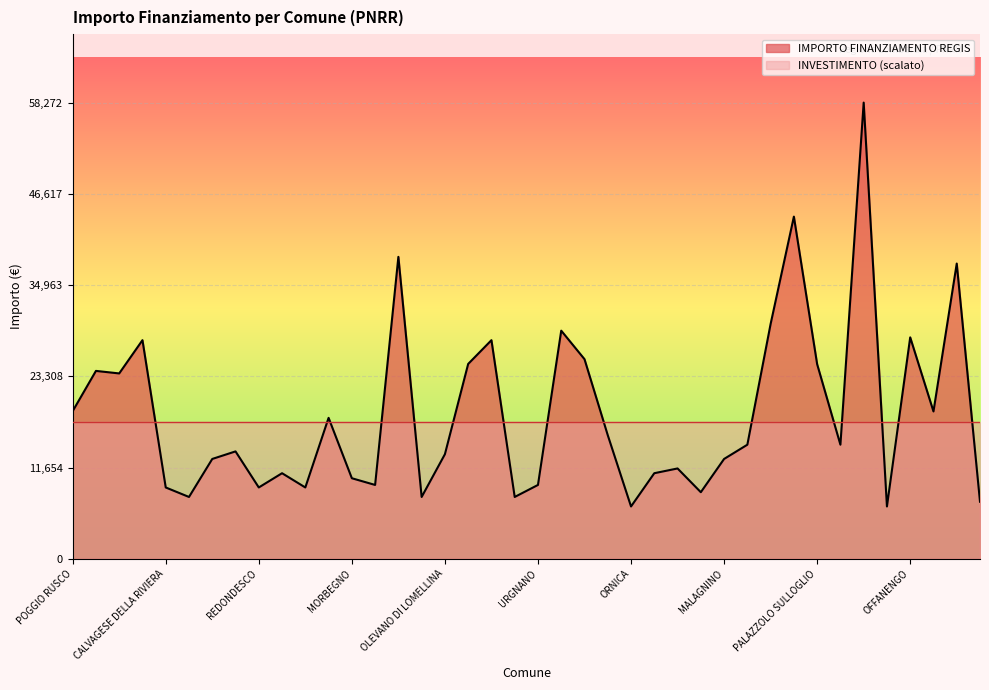

What is the change in value from URGNANO to NOVATE MEZZOLA?

-2143